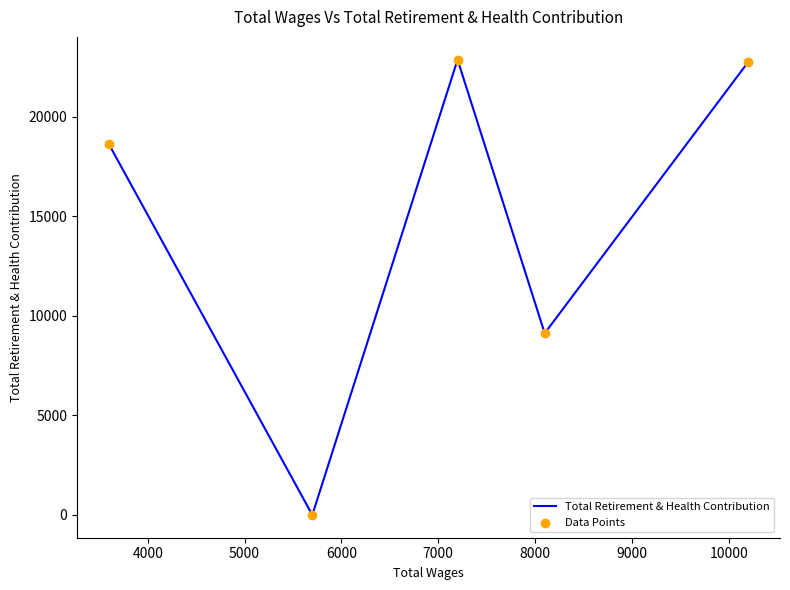

Is the value of Total Retirement & Health Contribution at 7000 greater than the value of Data Points at 7000?

No